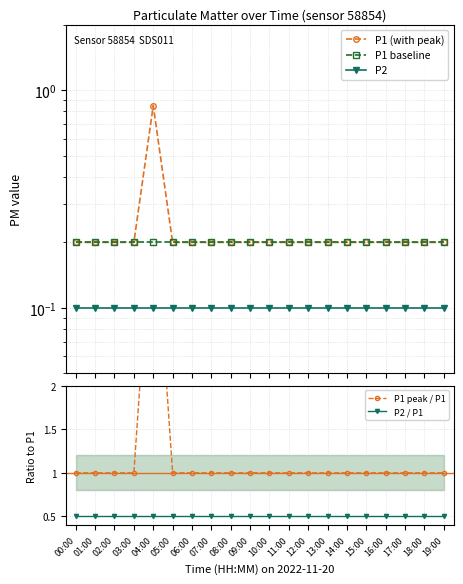

True or false: P1 peak / P1 and P1 baseline cross at least once.

False